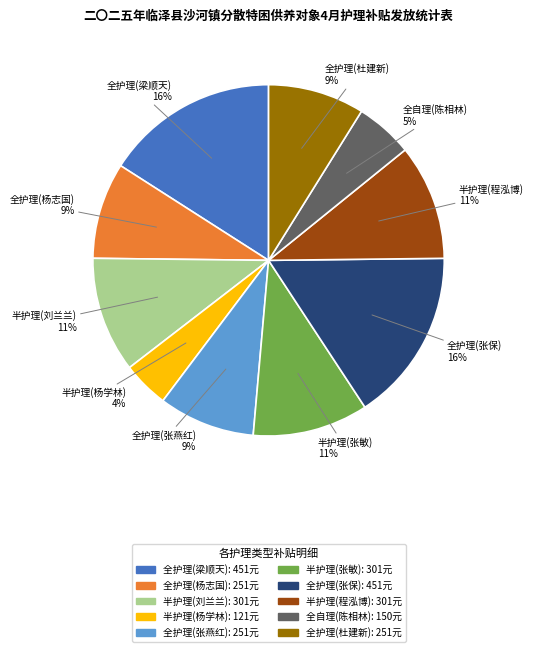

How many slices are in this pie chart?

10